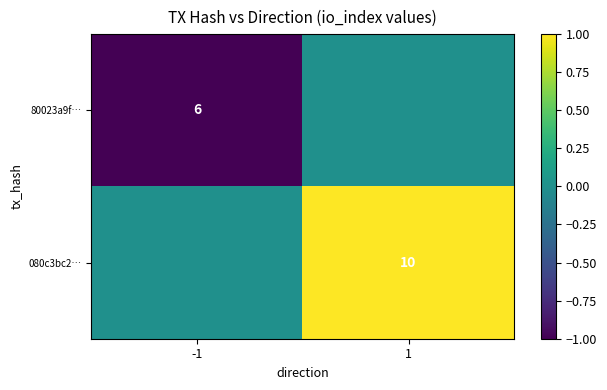

The 80023a9f… series shows 6 at -1. True or false?

True